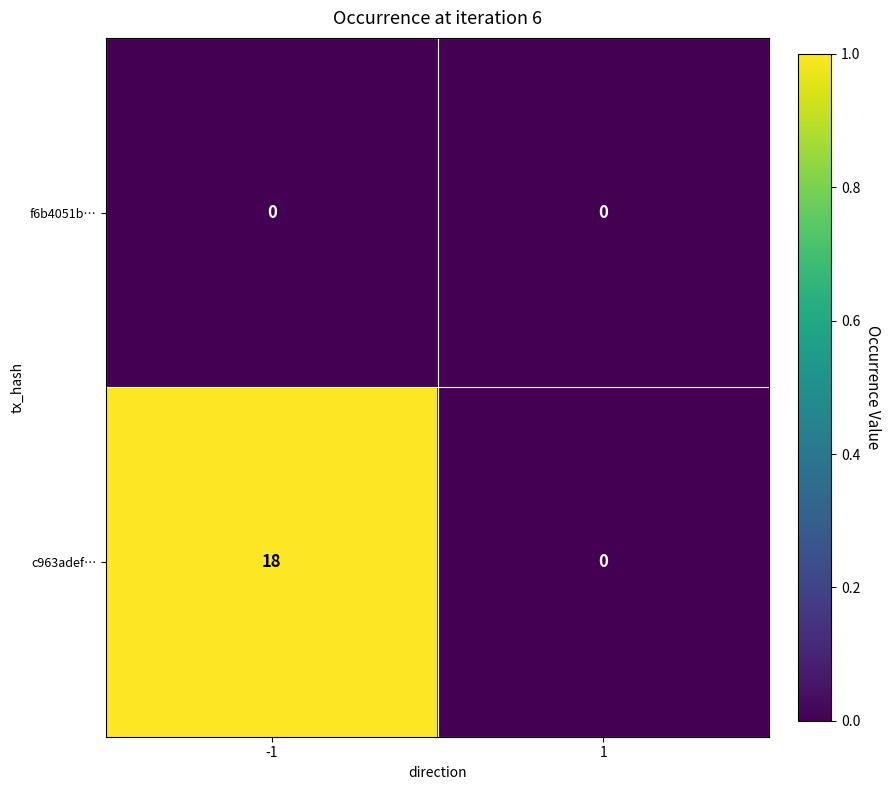

Rank the series by their maximum value, from highest to lowest.

c963adef…, f6b4051b…